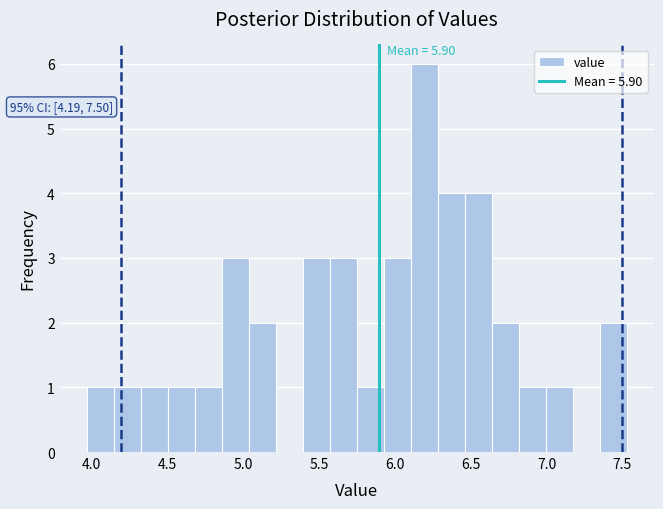

Around what value on the x-axis is the tallest bar? Give the approximate position of its centre, as read against the axis.

6.20